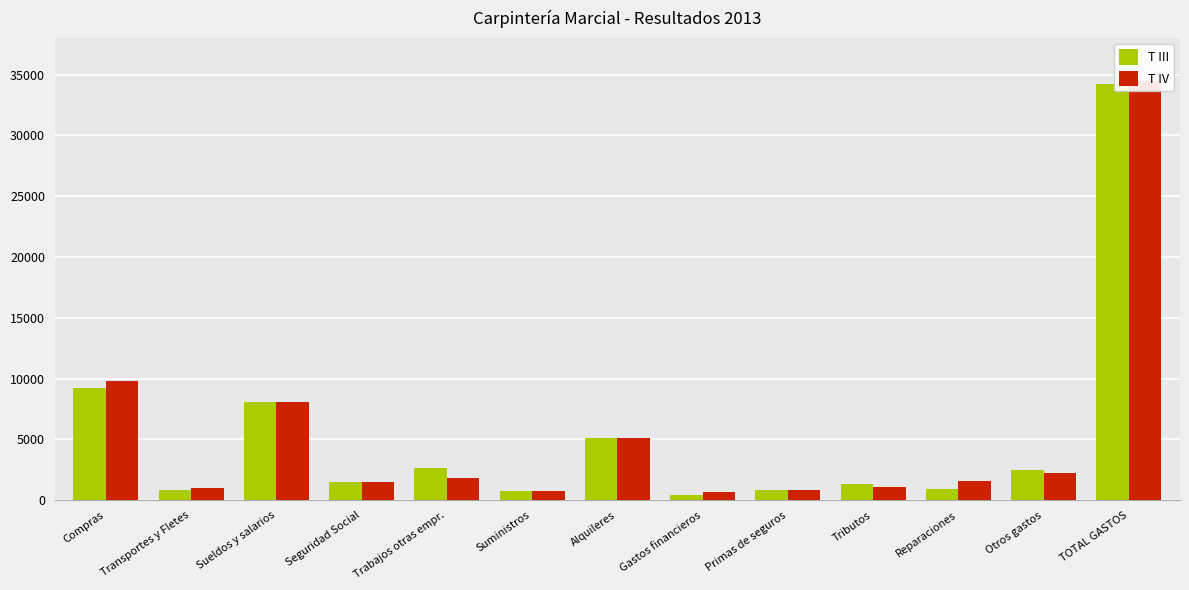

How many bars are there in total?

26